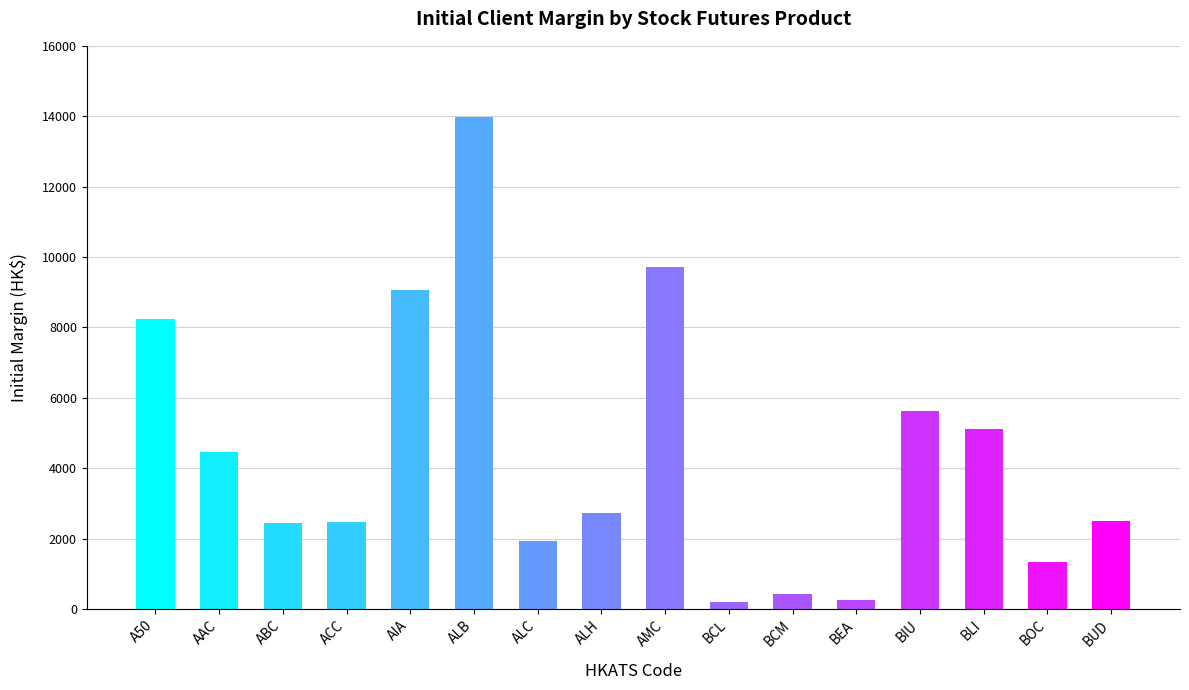

What is the label of the 5th bar from the left?

AIA